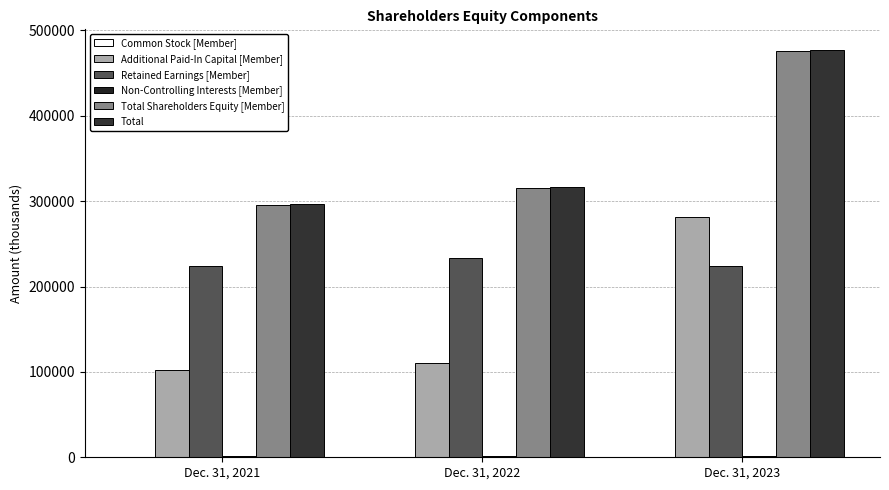

What is the spread (max minus min) of values at Dec. 31, 2021?

297030